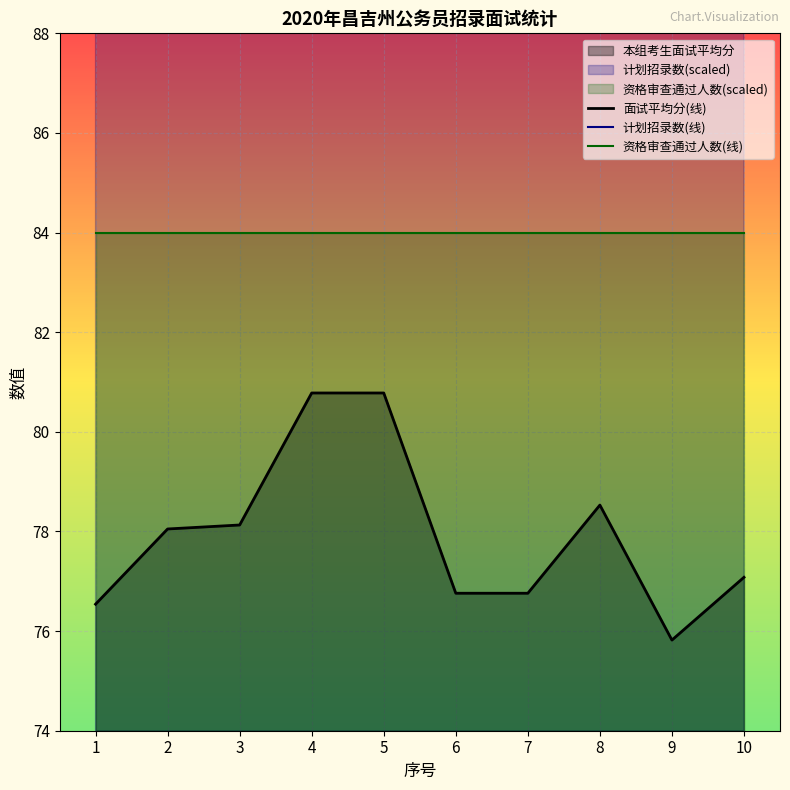

Rank the series at 6 from highest to lowest value.

计划招录数(线), 资格审查通过人数(线), 面试平均分(线)